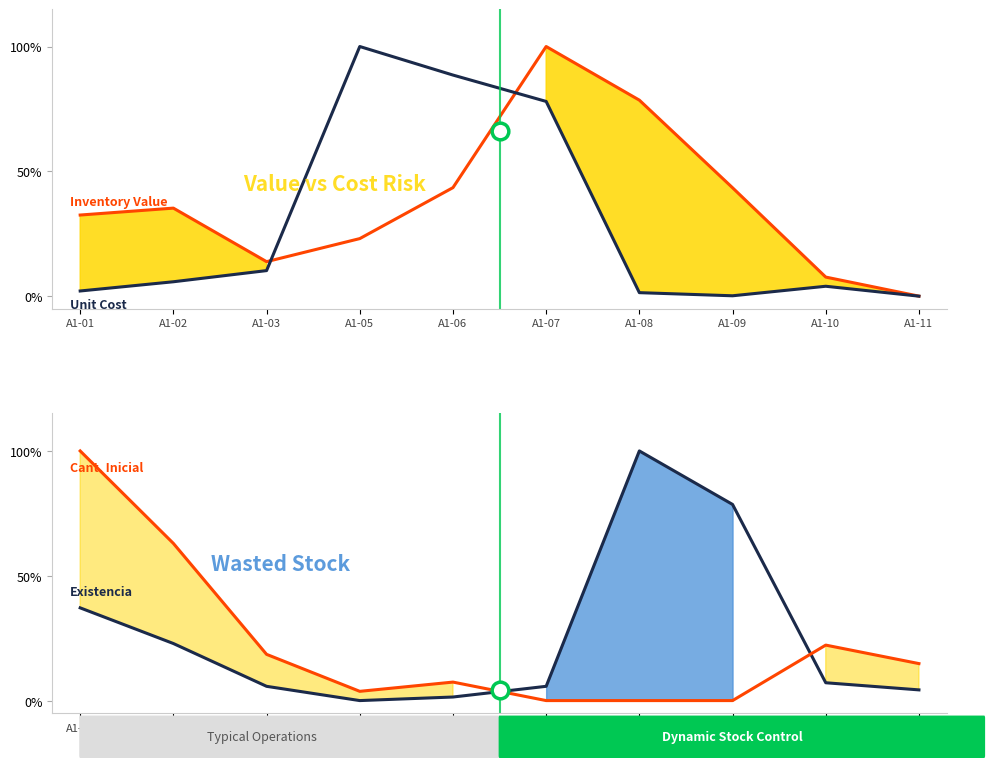

Reading left to right, extract all data points from this chart.

Inventory Value: A1-01=0.3	A1-02=0.4	A1-03=0.1	A1-05=0.2	A1-06=0.4	A1-07=1.0	A1-08=0.8	A1-09=0.4	A1-10=0.1	A1-11=0.0
Unit Cost: A1-01=0.0	A1-02=0.1	A1-03=0.1	A1-05=1.0	A1-06=0.9	A1-07=0.8	A1-08=0.0	A1-09=0.0	A1-10=0.0	A1-11=0.0
Existencia: A1-01=0.4	A1-02=0.2	A1-03=0.1	A1-05=0.0	A1-06=0.0	A1-07=0.1	A1-08=1.0	A1-09=0.8	A1-10=0.1	A1-11=0.0
Cant. Inicial: A1-01=1.0	A1-02=0.6	A1-03=0.2	A1-05=0.0	A1-06=0.1	A1-07=0.0	A1-08=0.0	A1-09=0.0	A1-10=0.2	A1-11=0.1